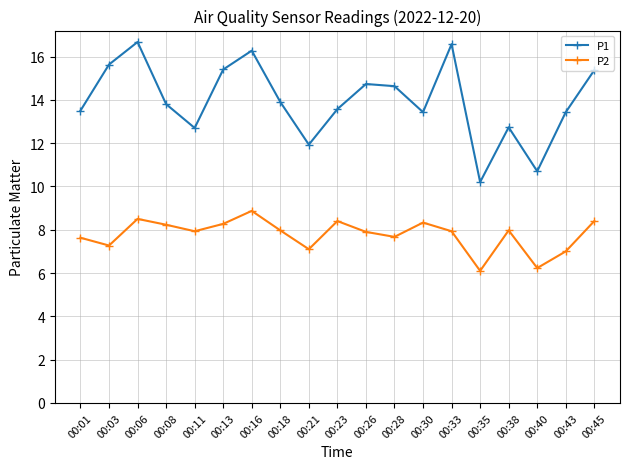

True or false: P2 has more than 2 points higher than both neighbors.

True